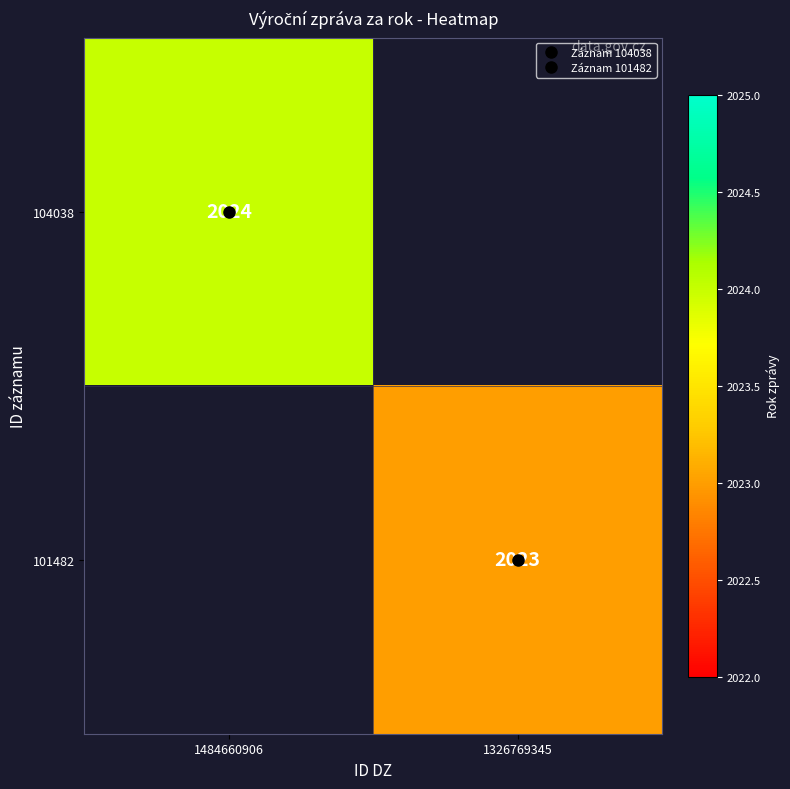

At which category does the chart reach its minimum across all series?

1326769345